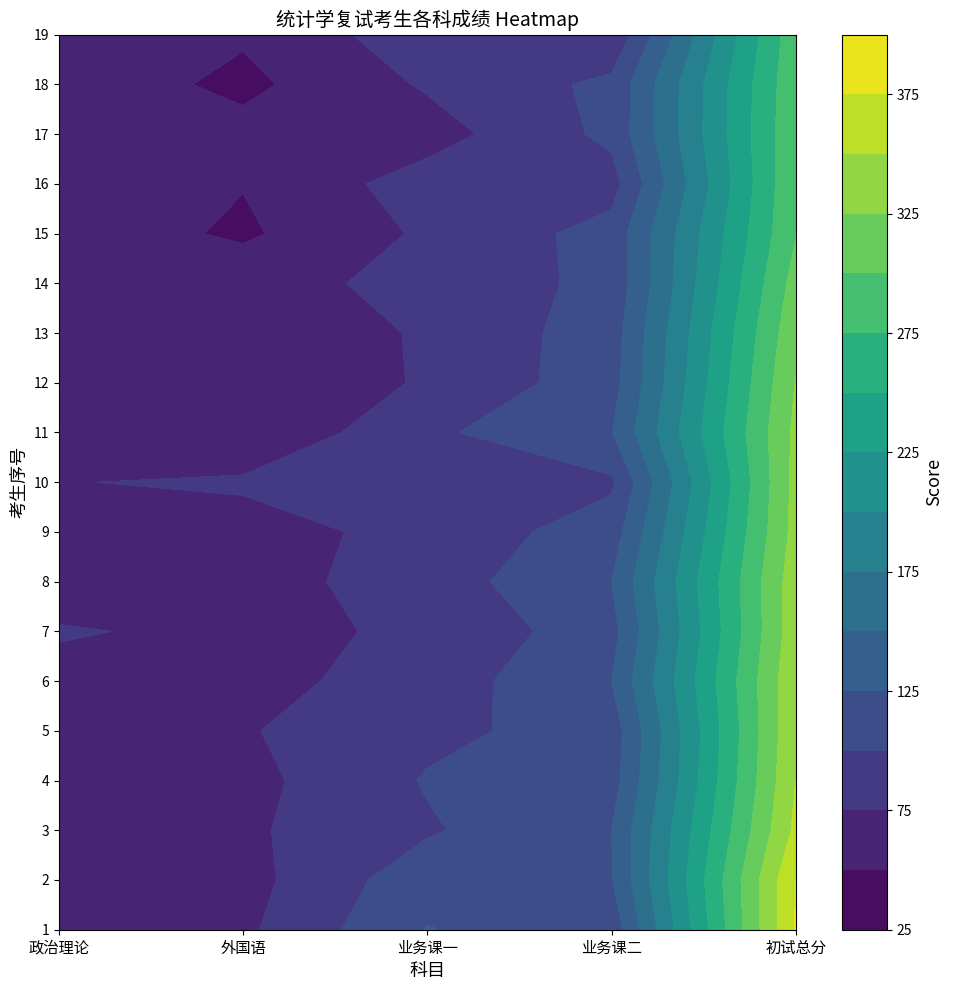

What is the lowest value of the 13 series?

56